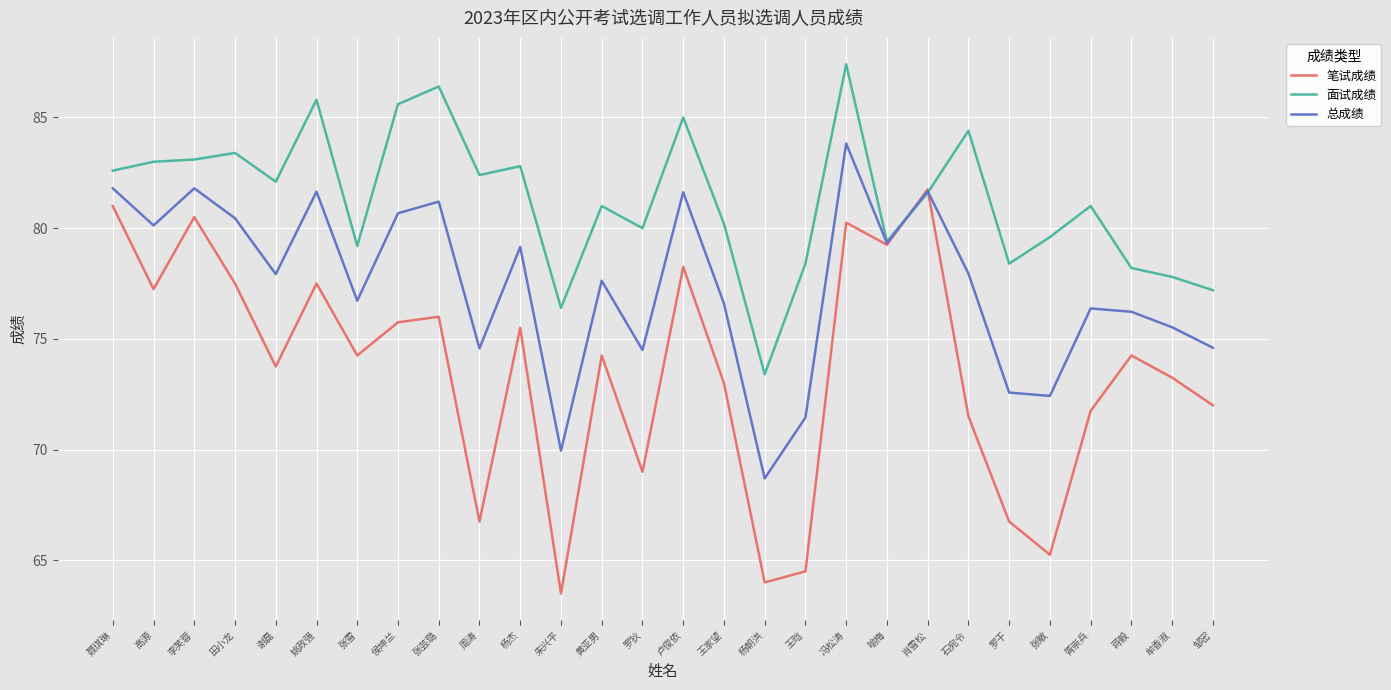

After their last crossing, which series has the higher values: 总成绩 or 笔试成绩?

总成绩